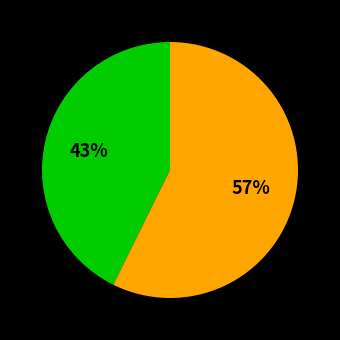

To the nearest percent, what is the average slice percentage?

50%